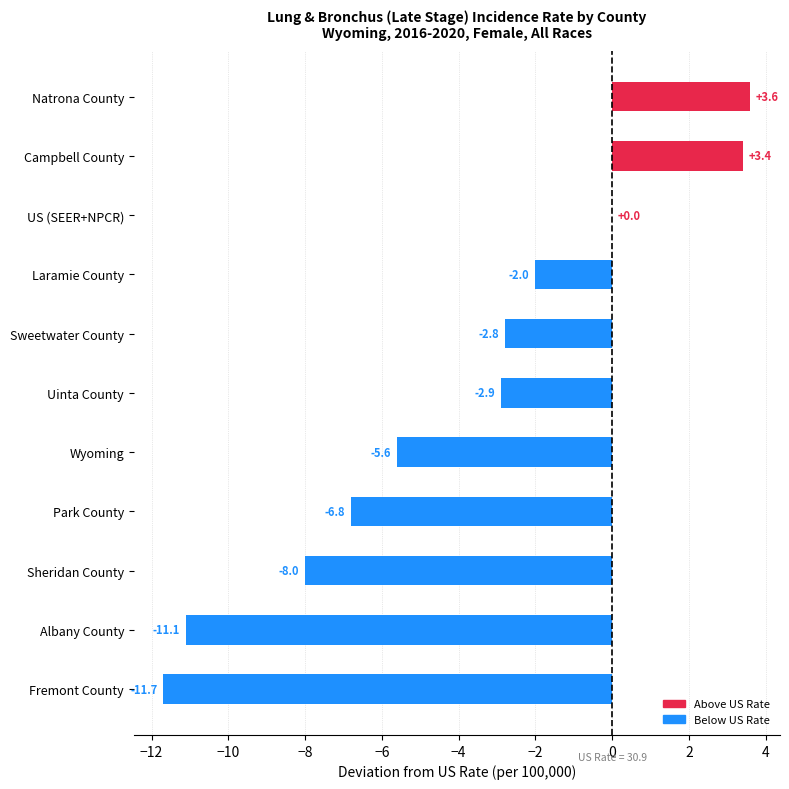

What is the maximum value shown in the chart?

3.6